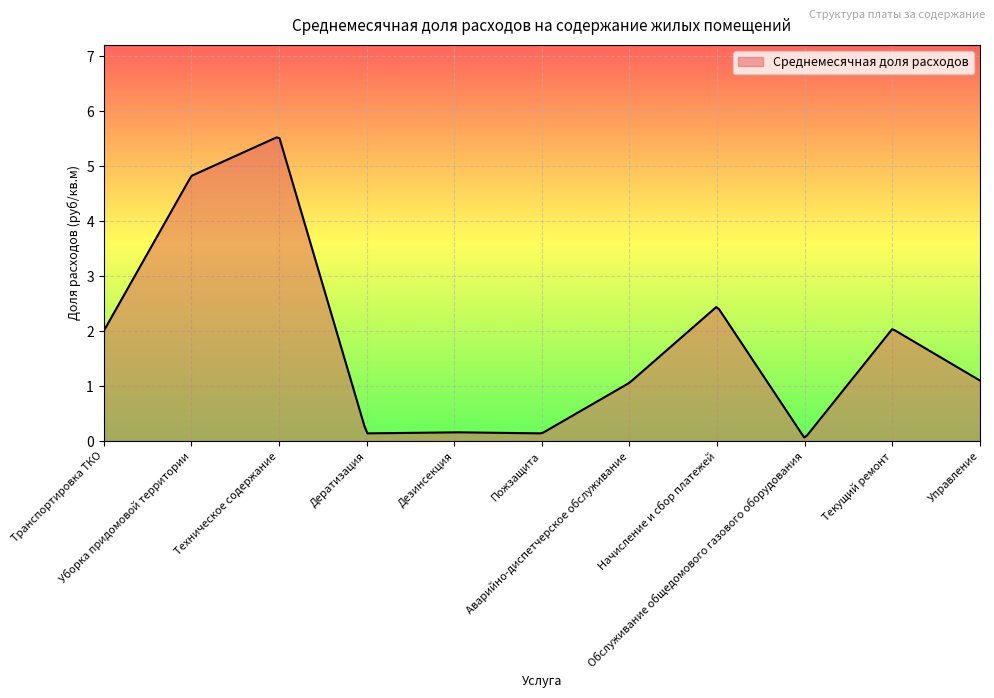

What is the difference between the maximum and minimum values?

5.5